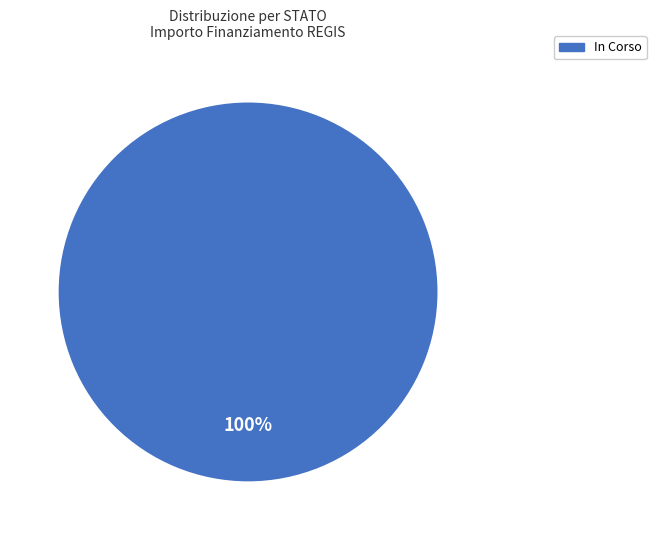

How many segments does this pie chart have?

1